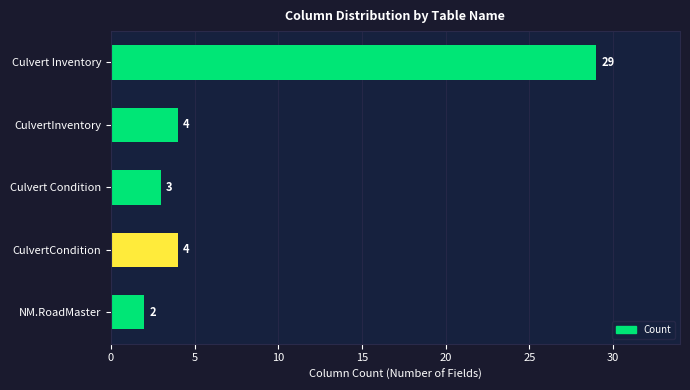

At which category does the chart reach its minimum across all series?

NM.RoadMaster